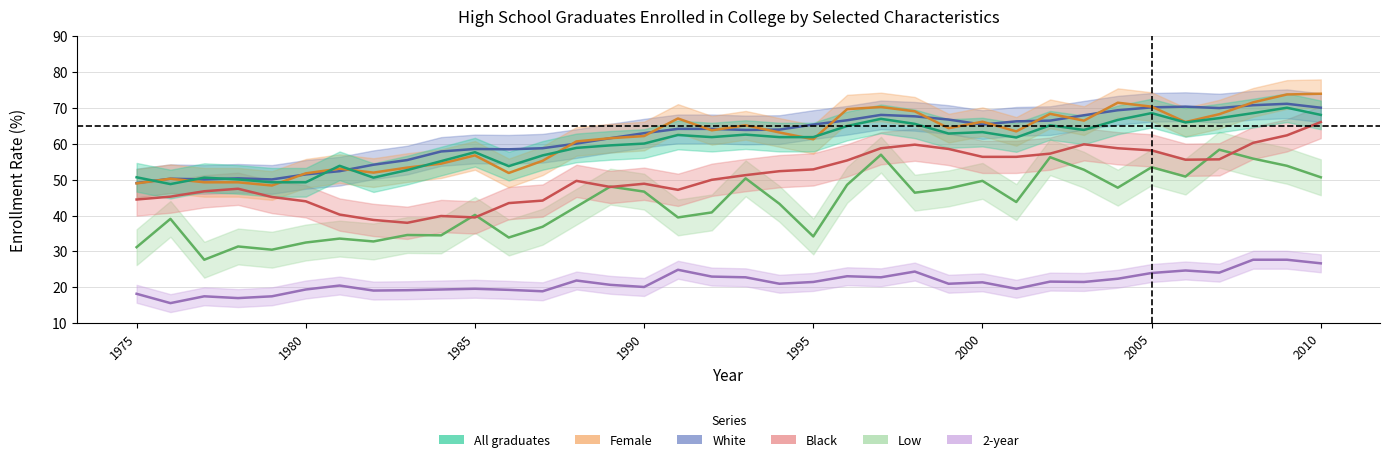

What is the difference between the second highest and minimum values in the 2-year series?

12.1